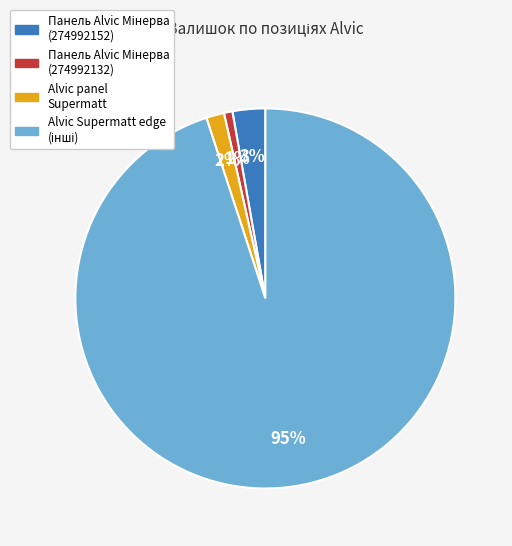

To the nearest percent, what is the average slice percentage?

25%